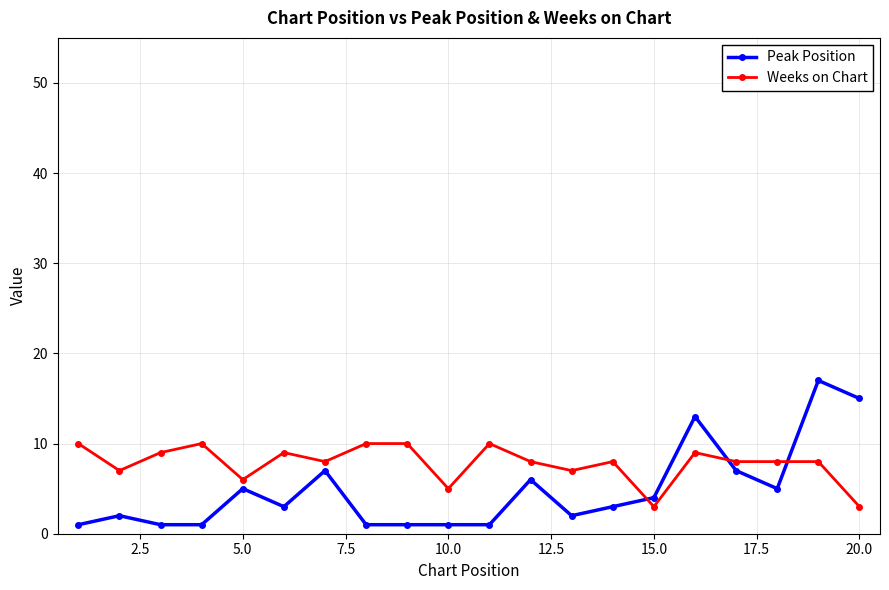

What is the sum of all Weeks on Chart values?

156